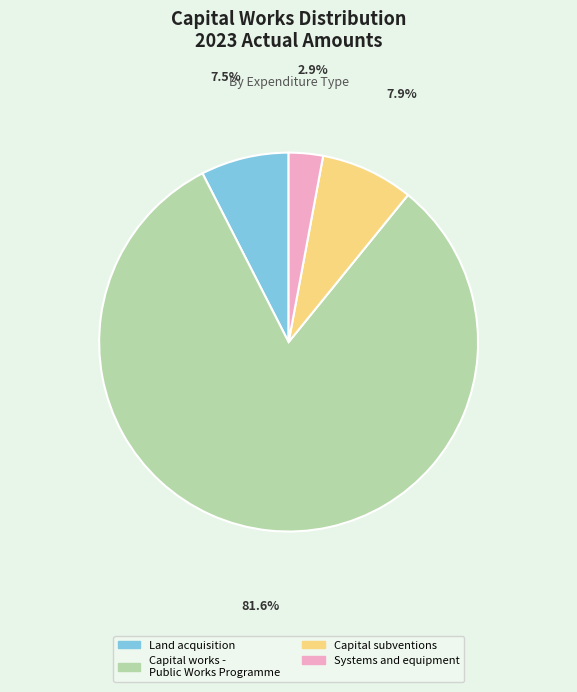

Which category accounts for the majority?

Capital works - Public Works Programme